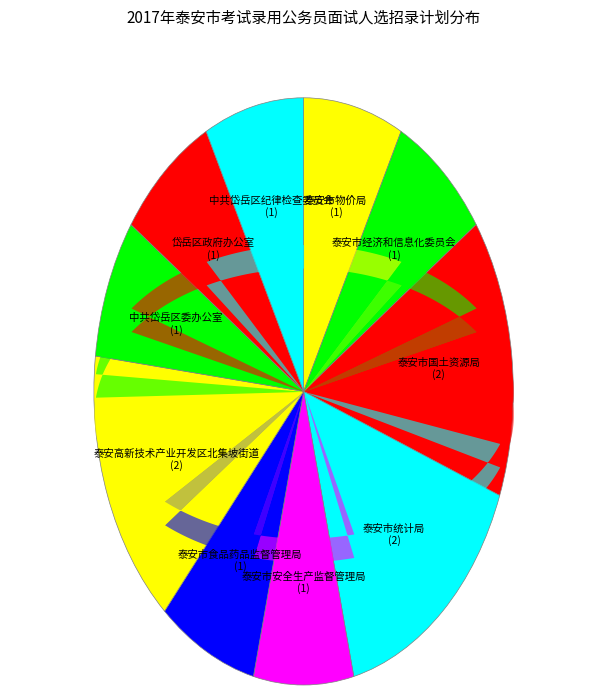

Which category has the biggest portion of the pie?

泰安市国土资源局